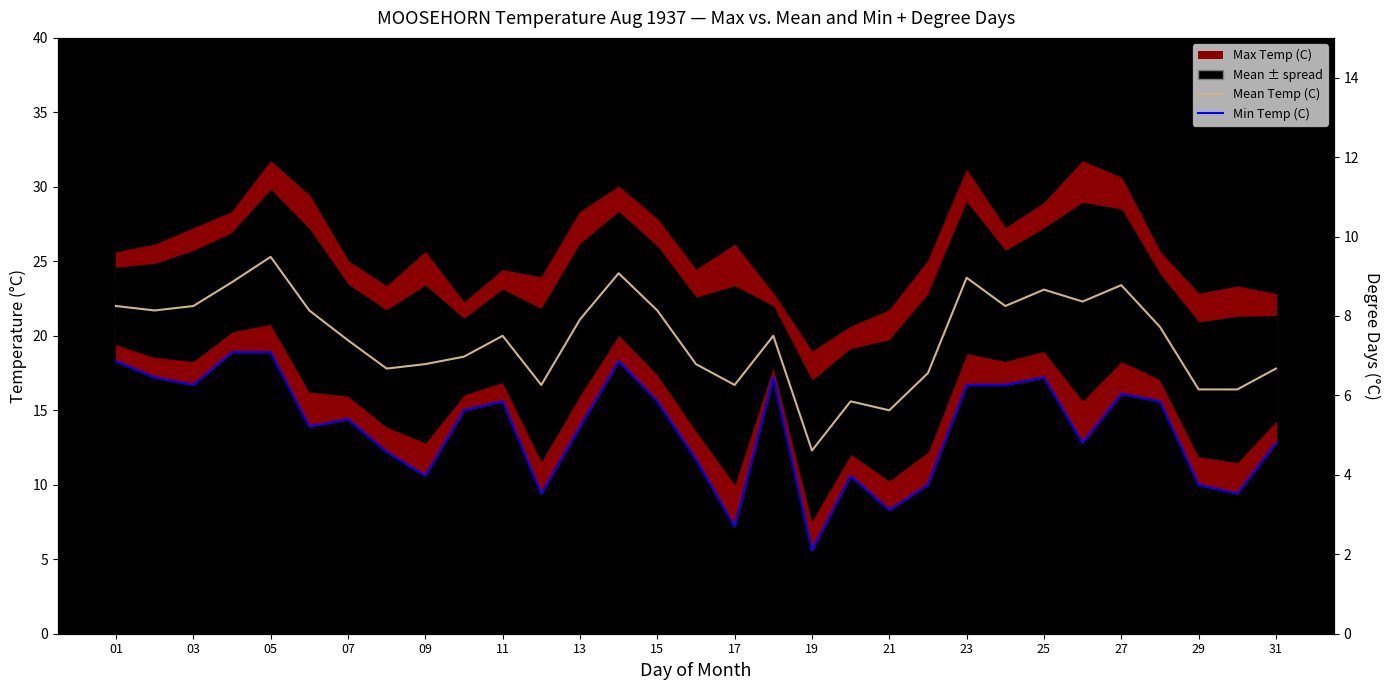

Which series has the largest range (max minus min)?

Min Temp (C)